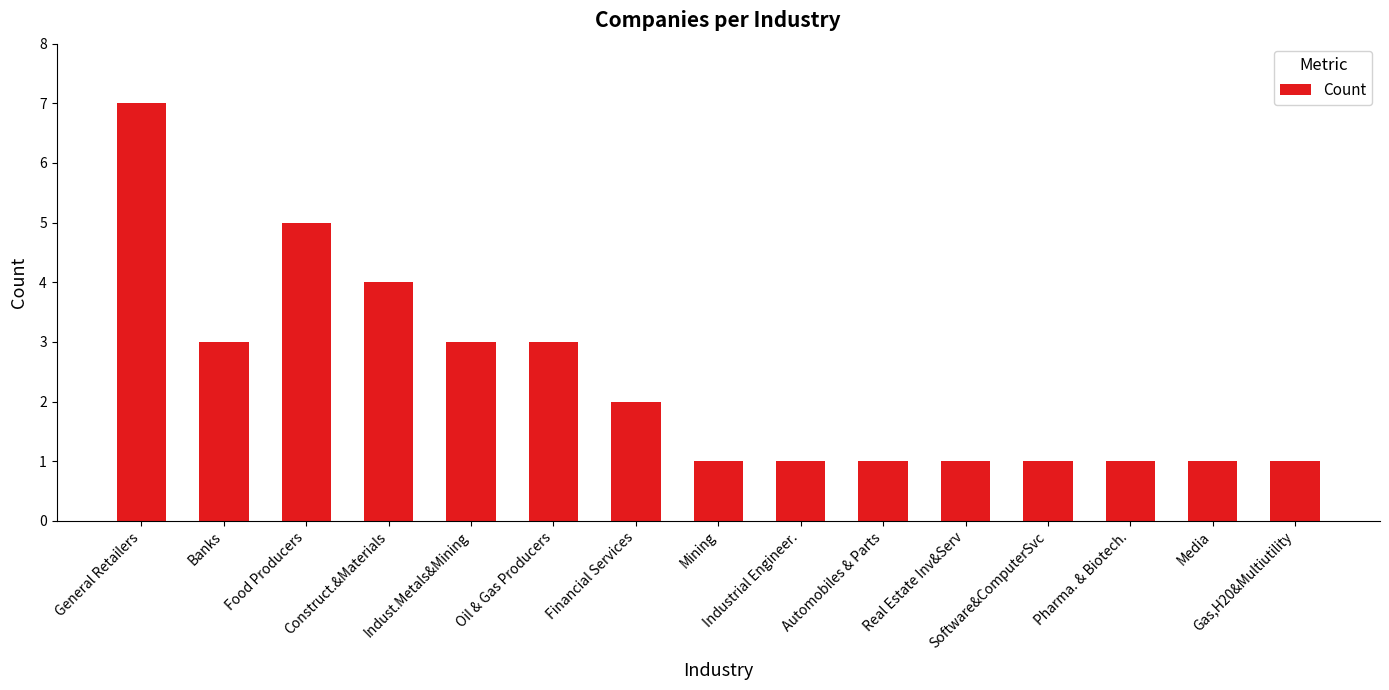

What is the change in value from Food Producers to Oil & Gas Producers?

-2